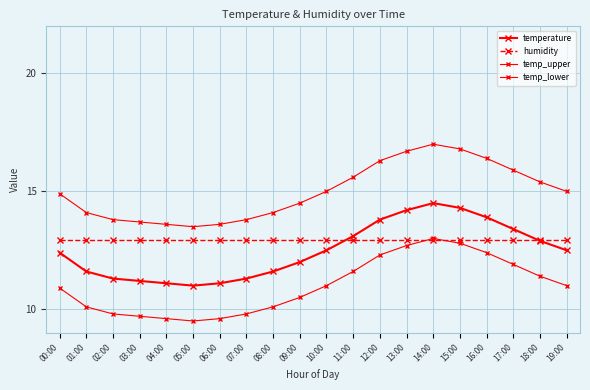

Does the chart have visible grid lines?

Yes